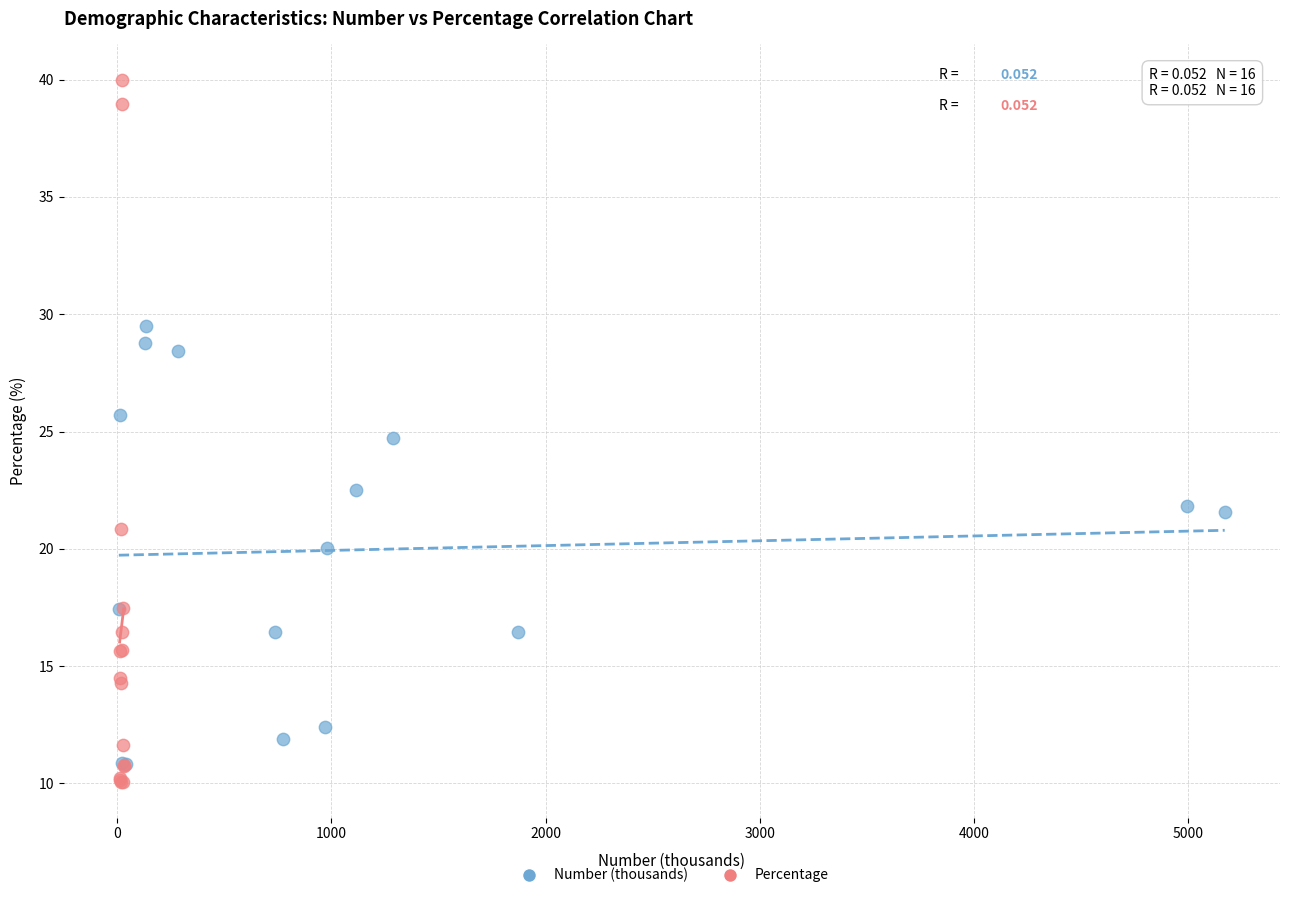

Which series reaches the maximum Y coordinate?

Percentage